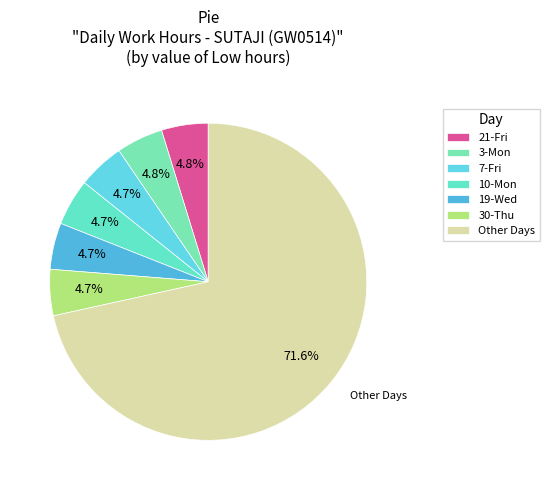

Does any single category account for the majority?

Yes